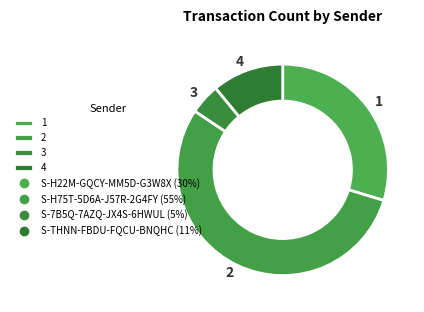

Which category accounts for the majority?

2